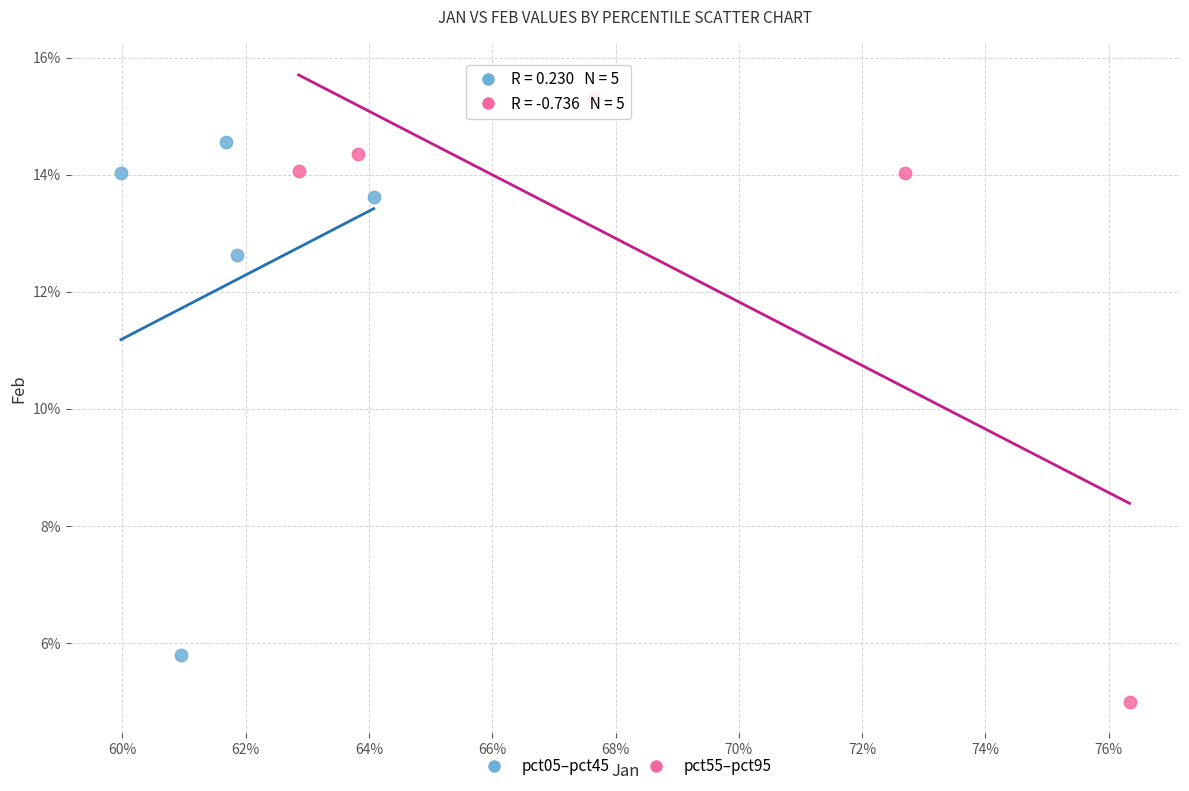

Which series contains the lowest Y value?

pct55–pct95